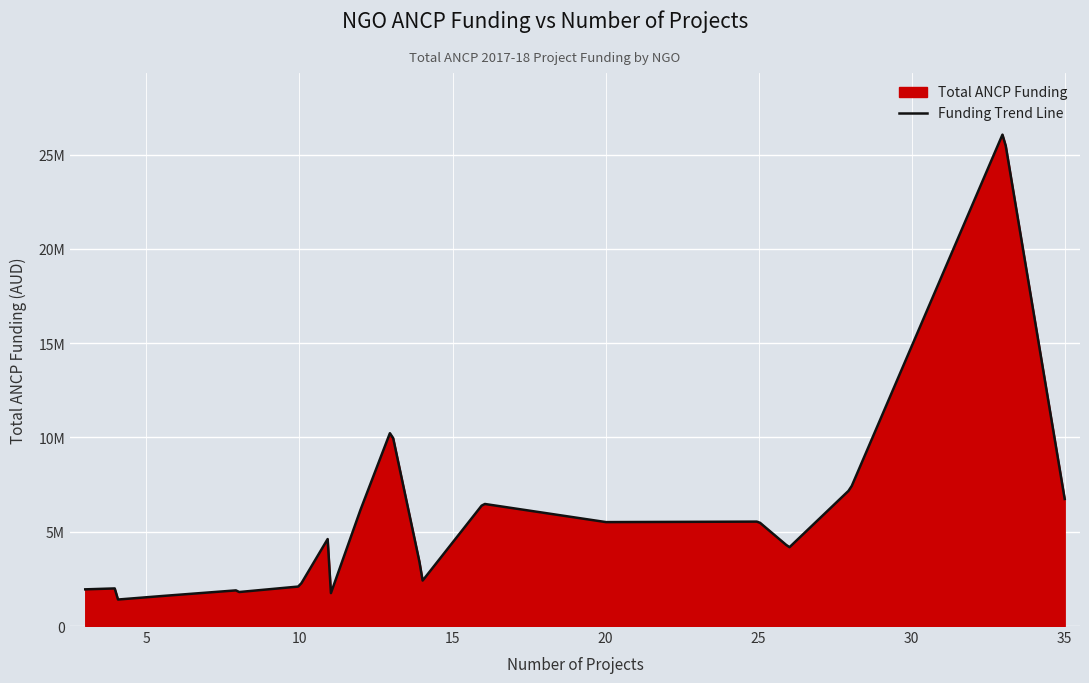

How many data points does each series have?

20